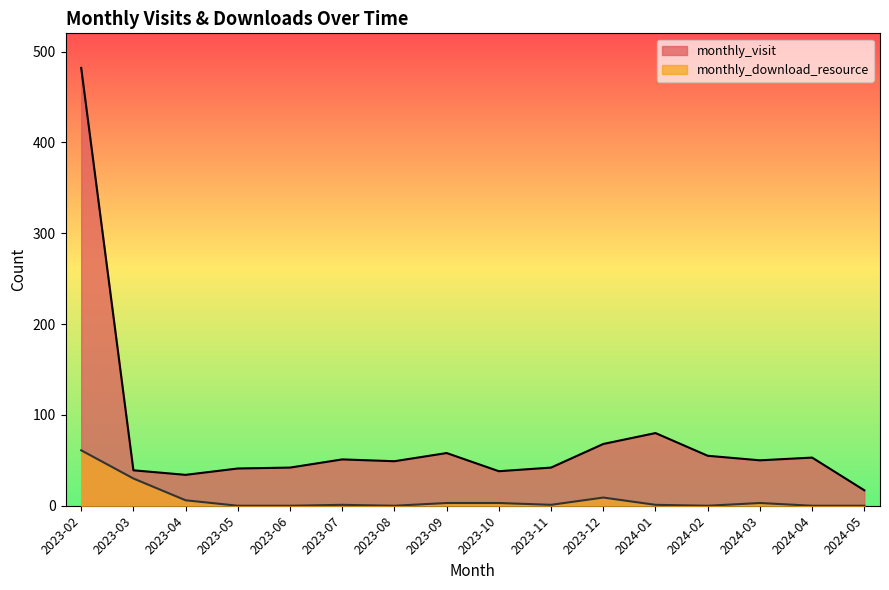

True or false: monthly_download_resource and monthly_visit intersect in this chart.

False